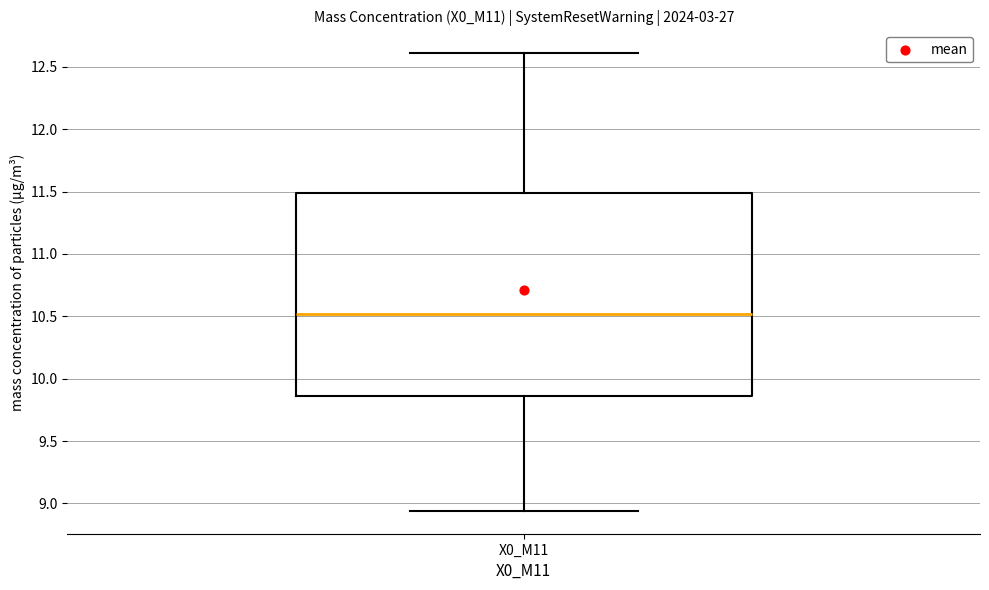

Read this box plot against the y-axis: the position of the median line, the range covered by the box, and the ends of both whiskers. The values are not printed on the chart, so give them approximately, as read against the axis.

median 10.50, box 9.85 to 11.50, whiskers 8.95 to 12.60